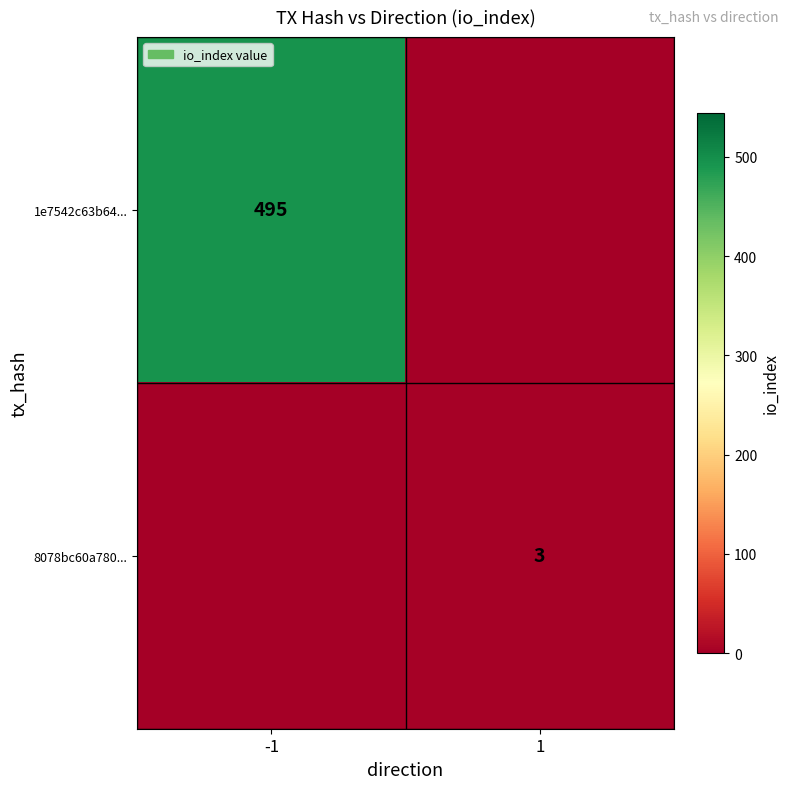

Which category has the highest value across all series?

-1